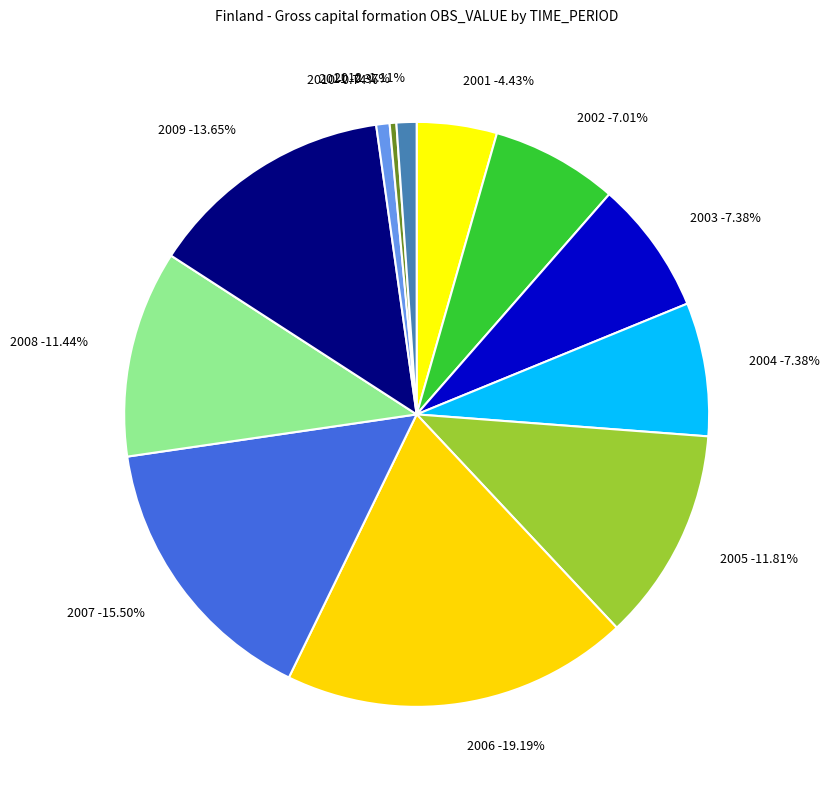

Which has a higher value, 2012 or 2004?

2004